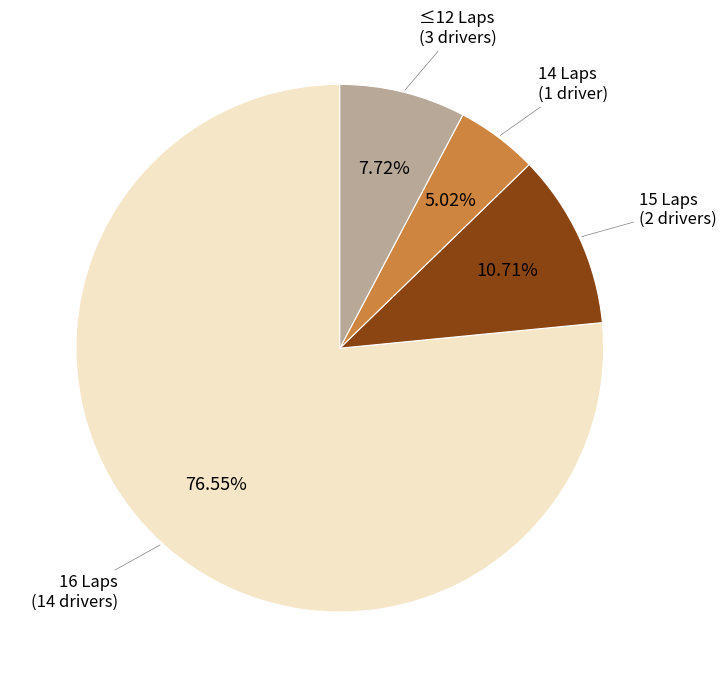

Is there any slice that represents more than half of the pie?

Yes